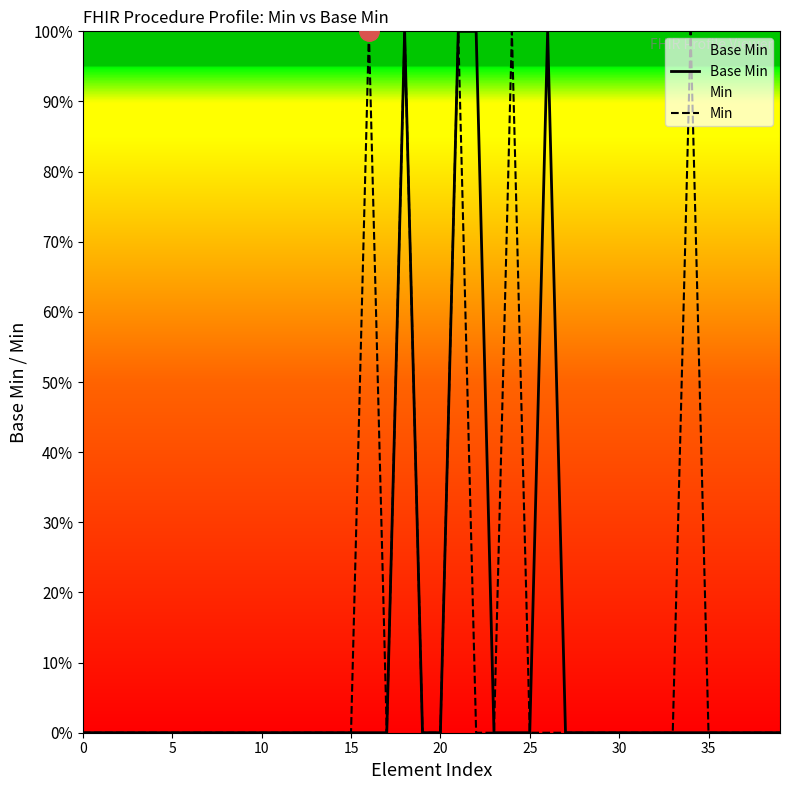

The value of Min at 24 is 1. True or false?

True